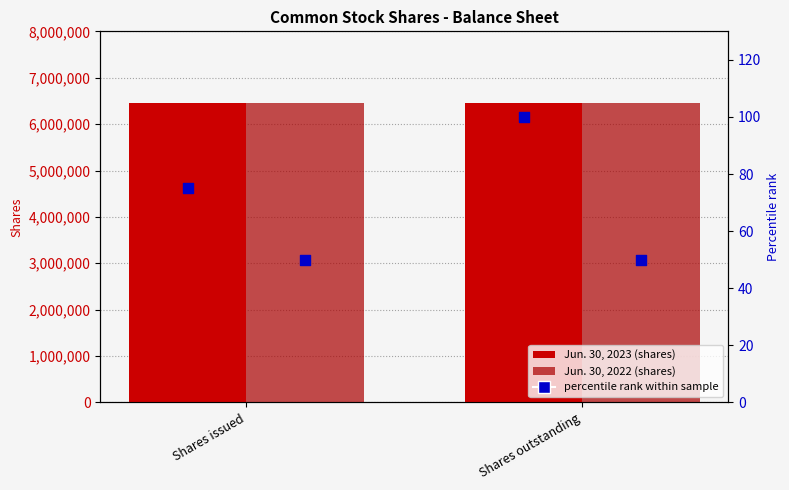

At how many categories does at least one series exceed 2027259?

2